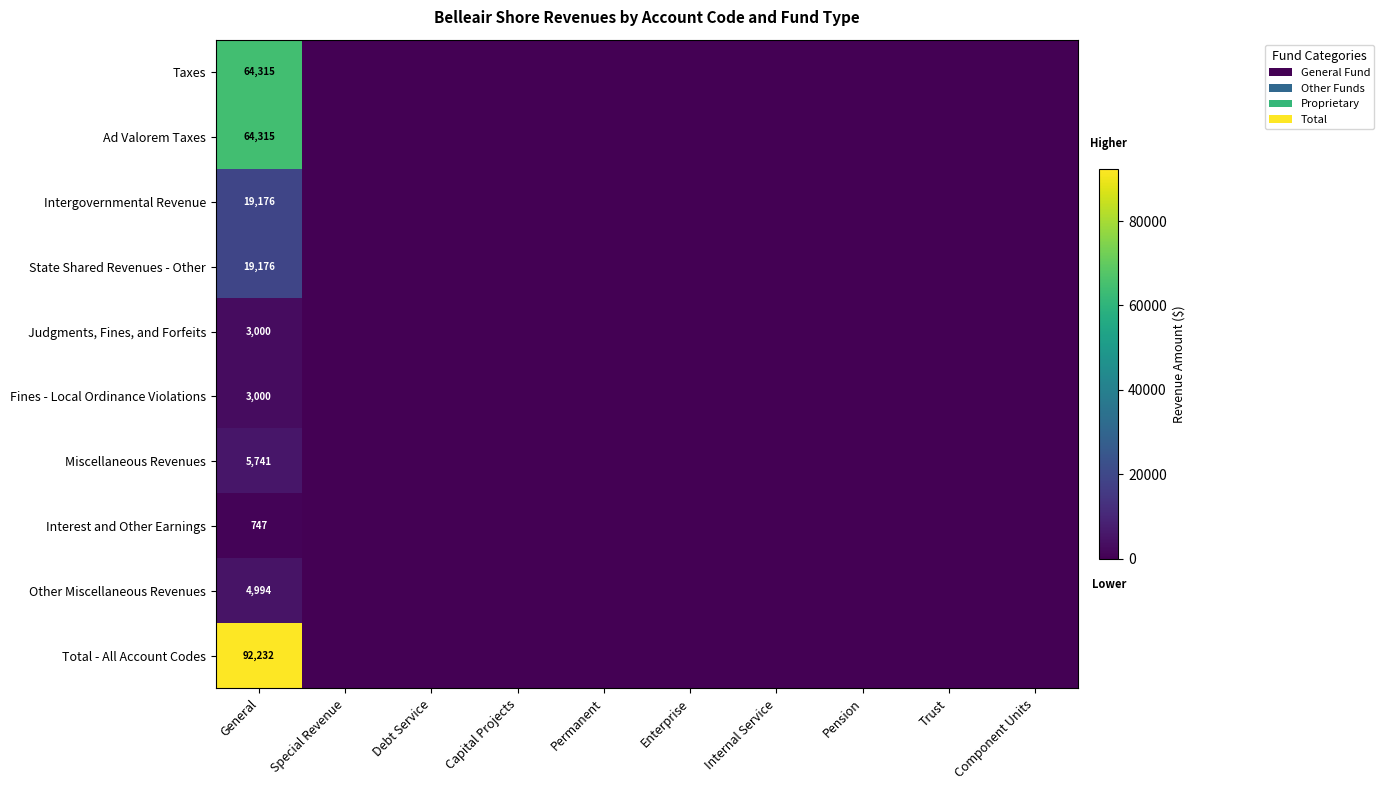

Rank the series by their maximum value, from highest to lowest.

Total - All Account Codes, Taxes, Ad Valorem Taxes, Intergovernmental Revenue, State Shared Revenues - Other, Miscellaneous Revenues, Other Miscellaneous Revenues, Judgments, Fines, and Forfeits, Fines - Local Ordinance Violations, Interest and Other Earnings